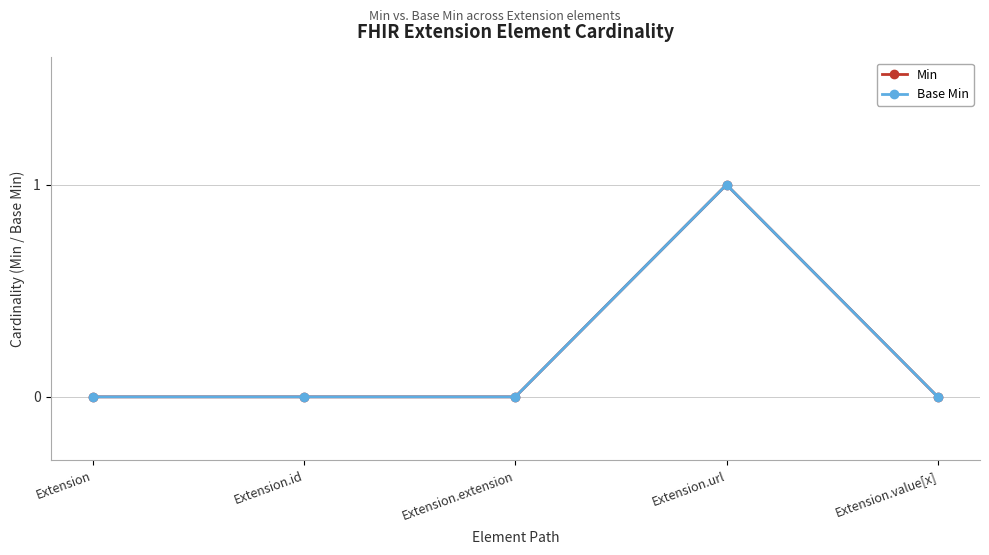

How many Base Min values are between 0 and 1?

5